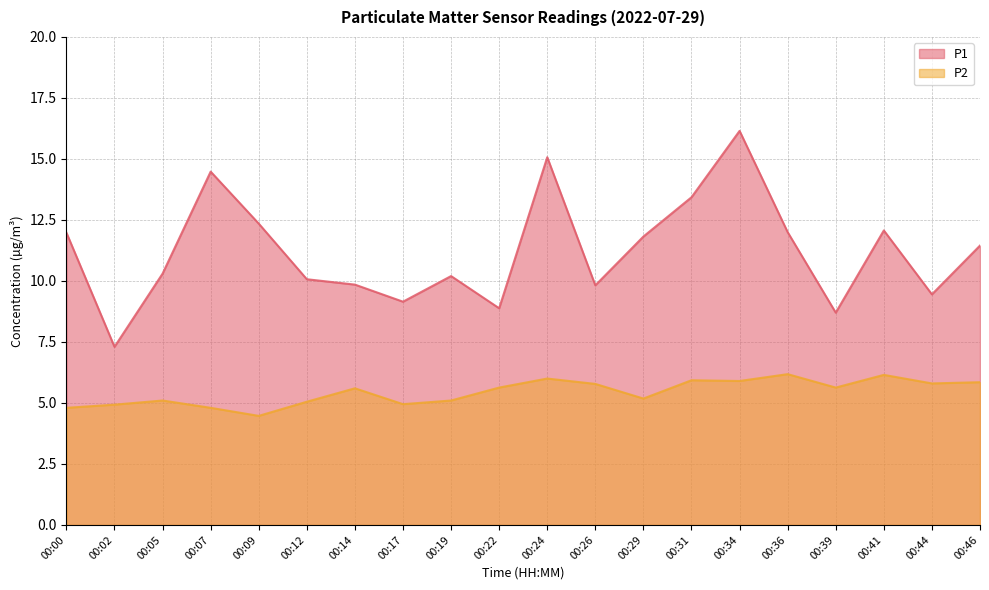

True or false: P1 and P2 cross at least once.

False